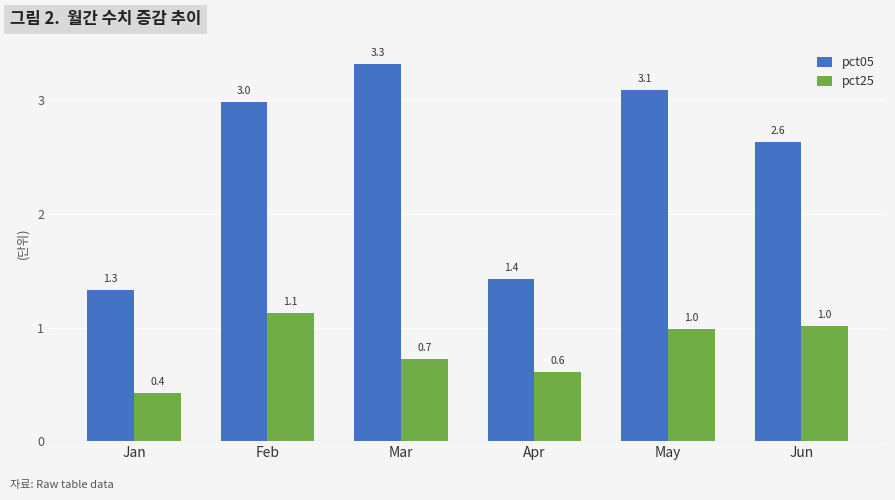

What is the value of the pct25 bar at the 5th from the left?

1.0